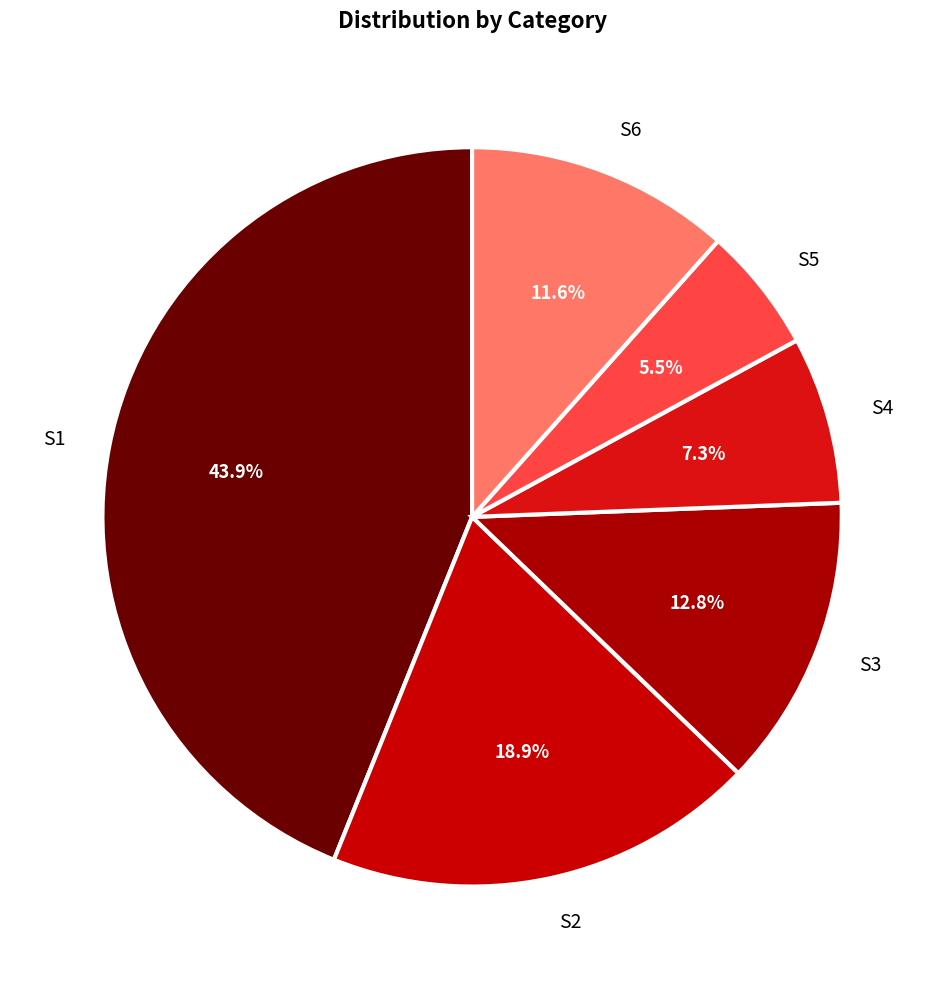

Count the number of slices in the pie.

6